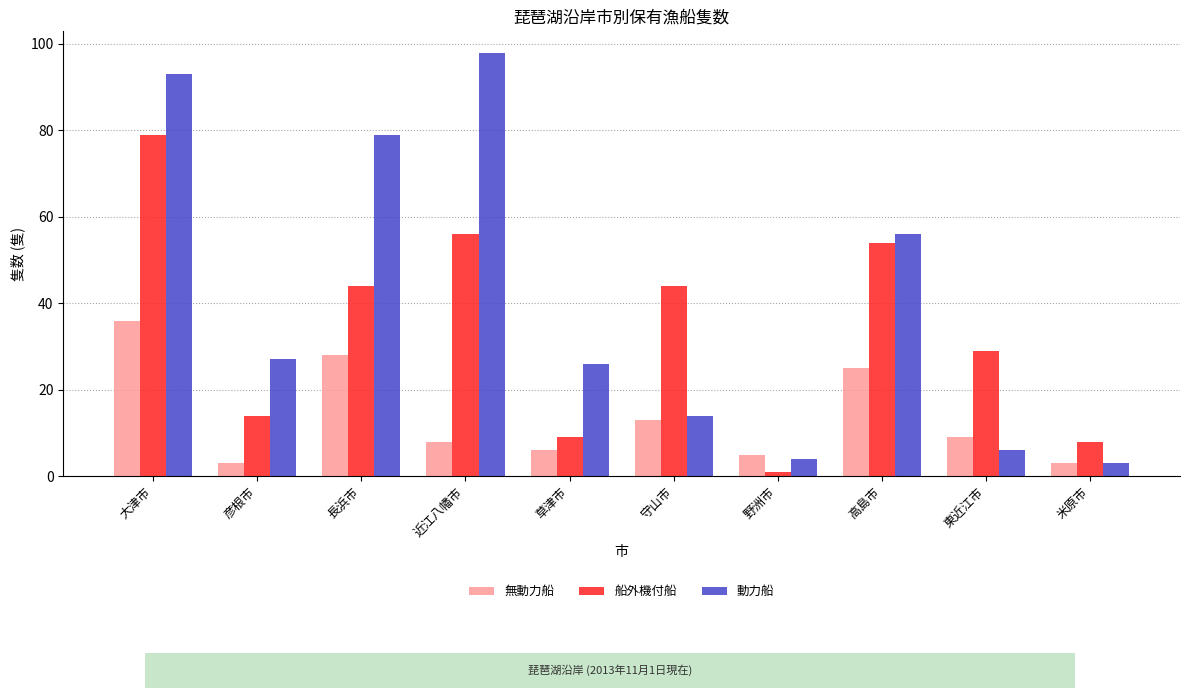

Which series has the largest total across all categories?

動力船